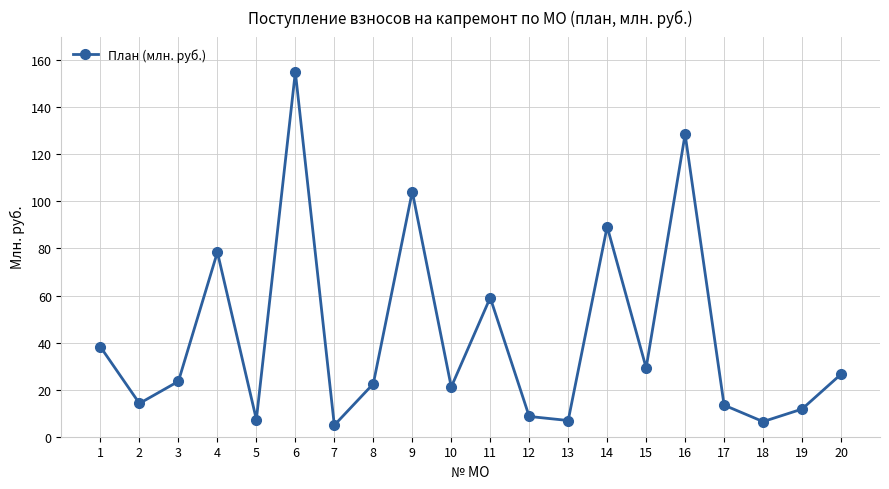

How many values exceed 23?

10